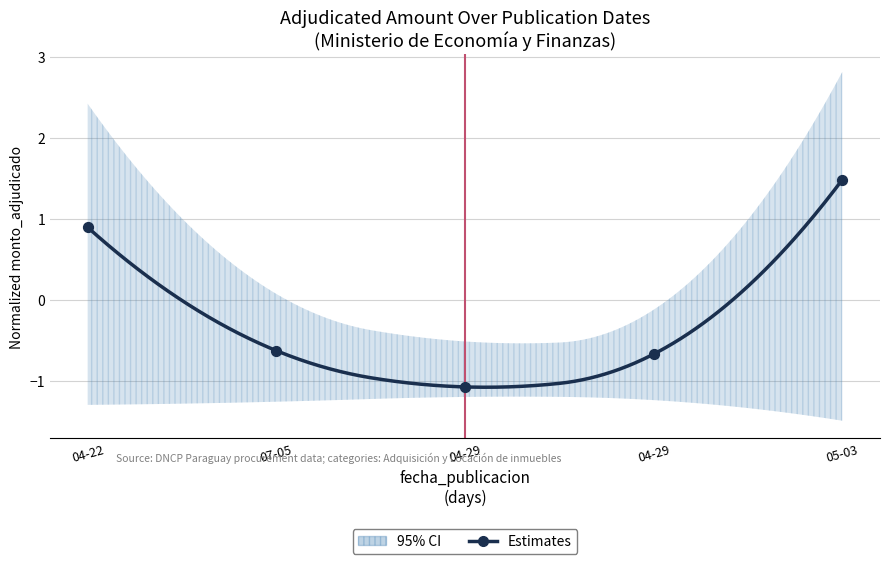

What is the change in value from 07-05 to 04-29?

-0.4